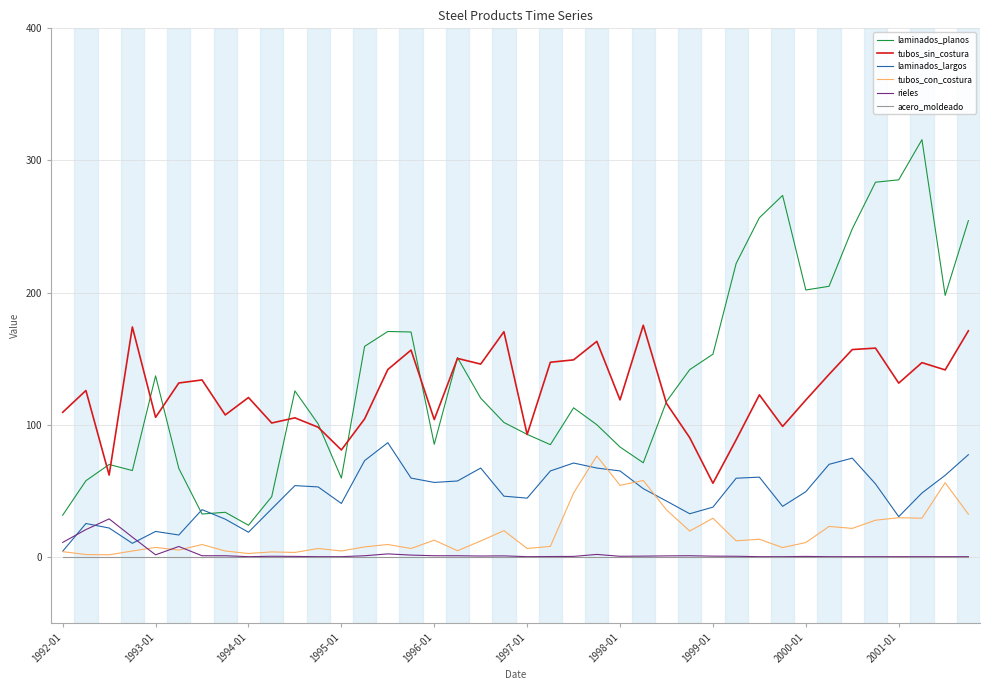

Which series has the widest spread of values?

laminados_planos